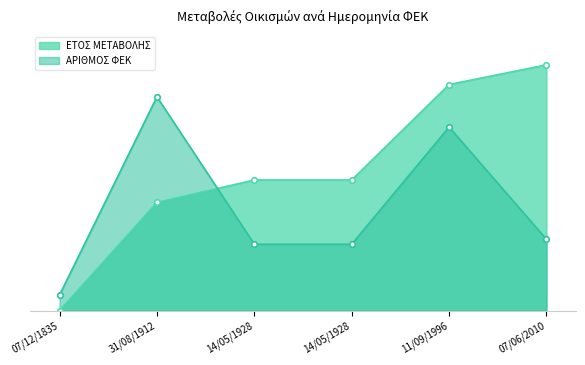

List the series in order of their peak value, lowest first.

ΑΡΙΘΜΟΣ ΦΕΚ, ΕΤΟΣ ΜΕΤΑΒΟΛΗΣ